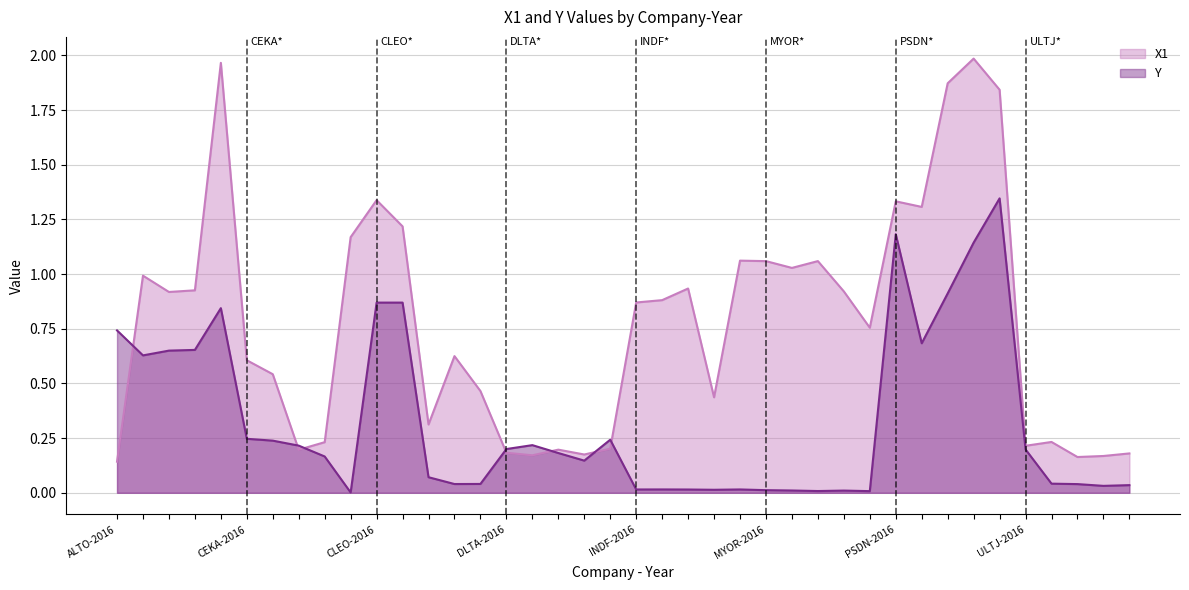

True or false: X1 has more than 2 interior local peaks.

True